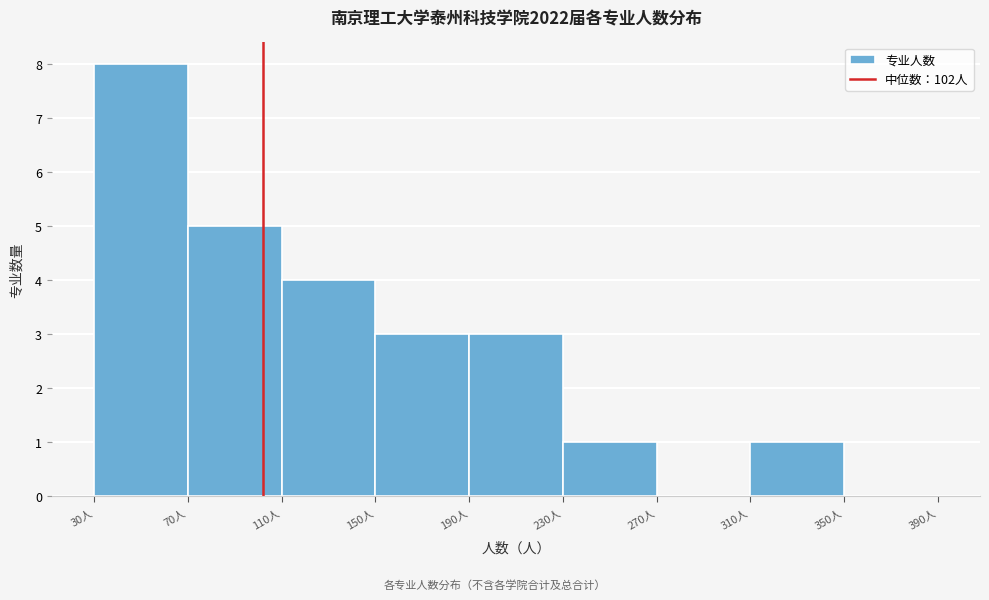

Reading left to right, list every bar in this chart as the range it spans on the x-axis followed by its height. The values are not printed on the chart, so give them approximately, as read against the axis.

30 to 70: 8
70 to 110: 5
110 to 150: 4
150 to 190: 3
190 to 230: 3
230 to 270: 1
270 to 310: 0
310 to 350: 1
350 to 390: 0